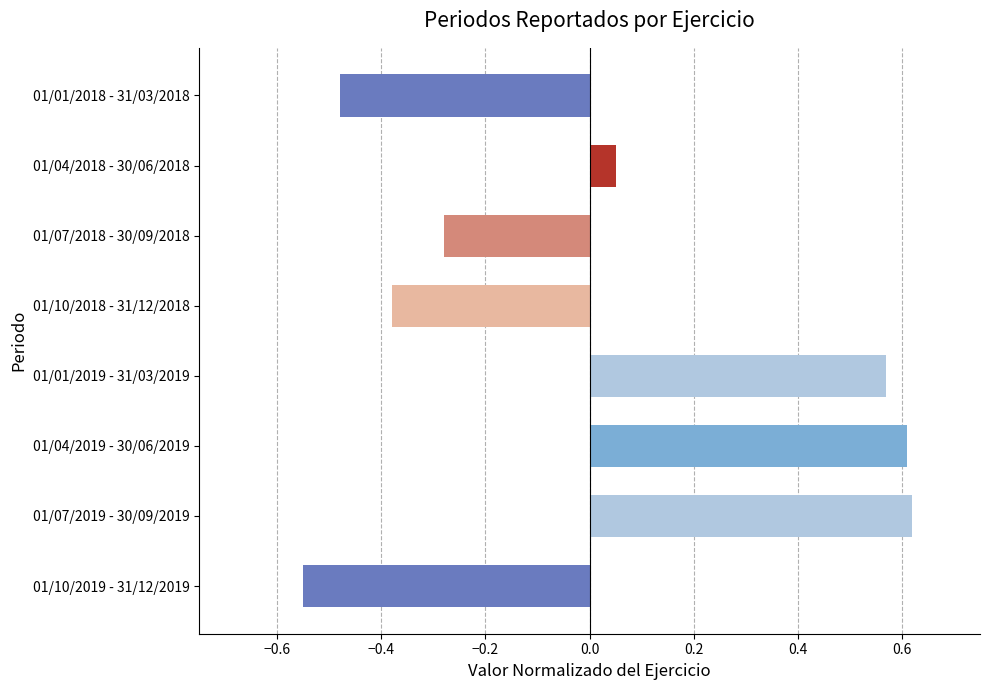

Between 01/10/2019 - 31/12/2019 and 01/04/2019 - 30/06/2019, which is larger?

01/04/2019 - 30/06/2019